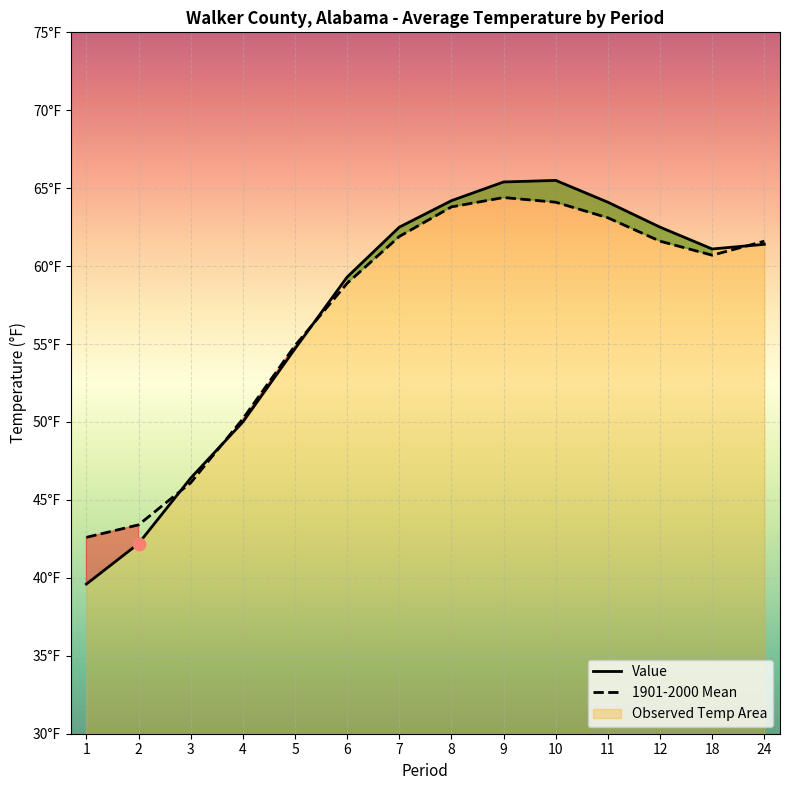

What is the total value across all series at 1?

82.2